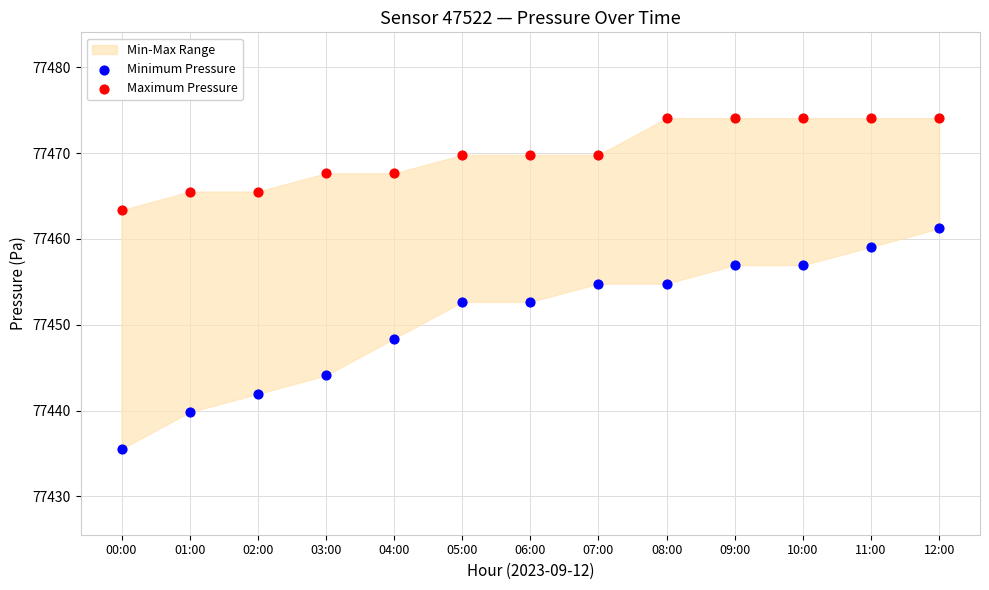

Which series contains the highest Y value?

Maximum Pressure